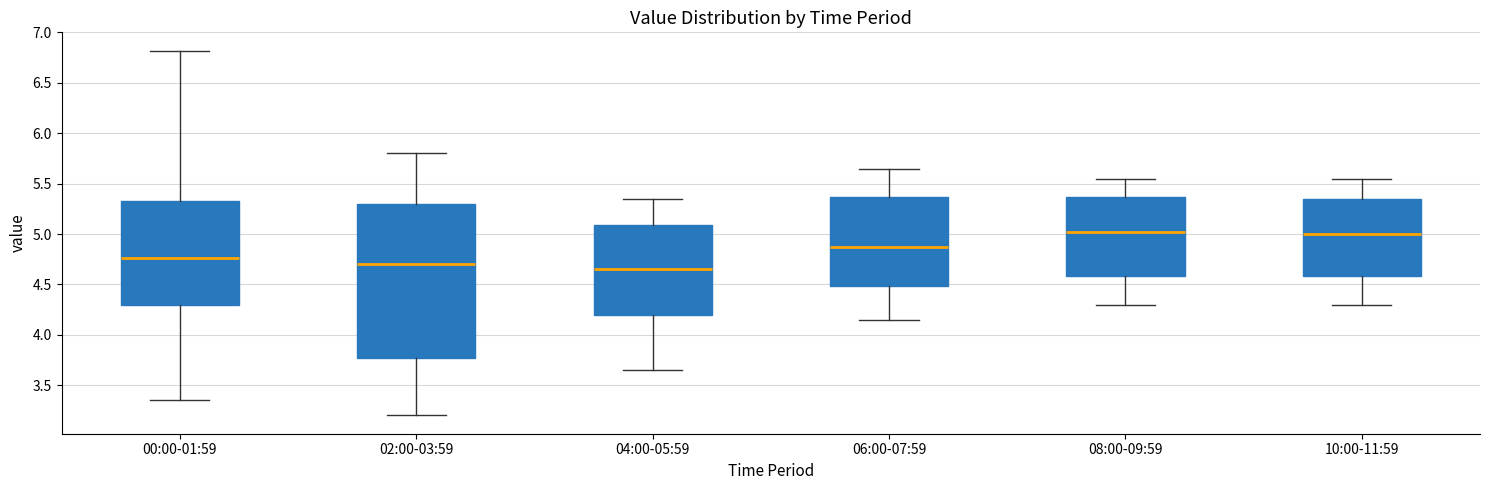

Which box is the tallest, from its lower edge to its upper edge?

02:00-03:59